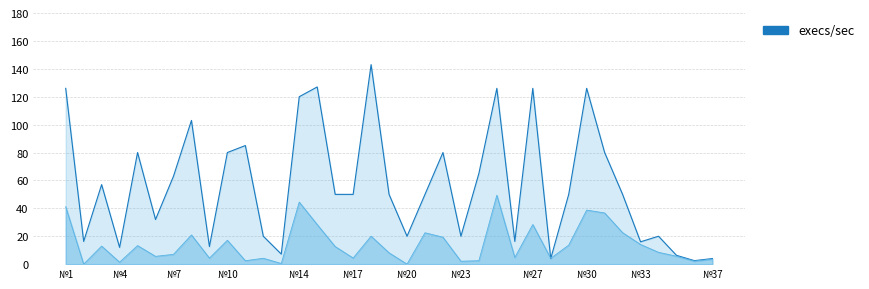

What is the maximum value for Текущий резерв/дефицит мощности, МВА?

49.4